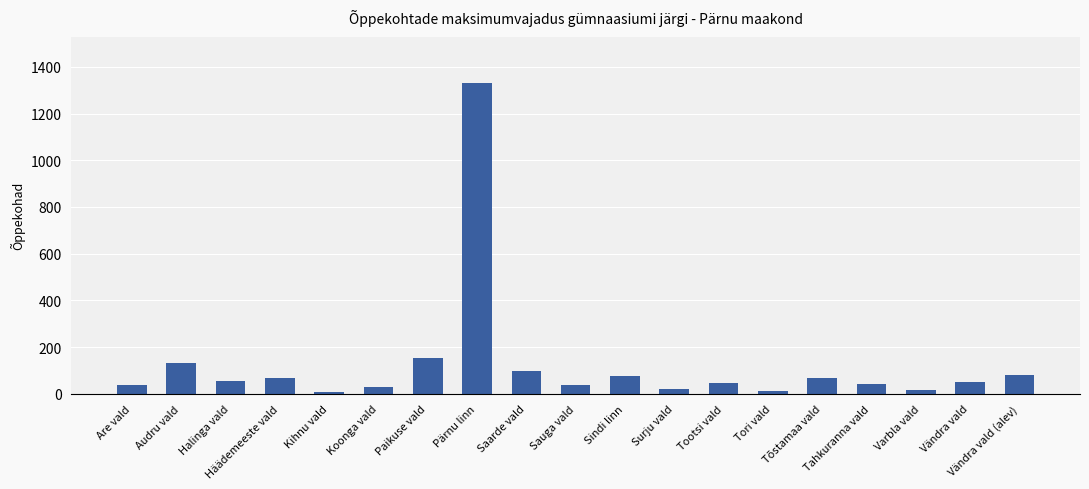

Does the chart contain stacked bars?

No